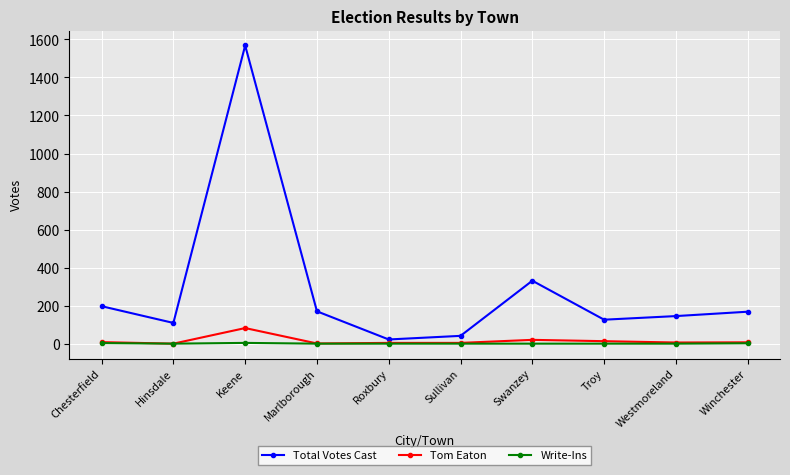

What is the sum of all Write-Ins values?

9